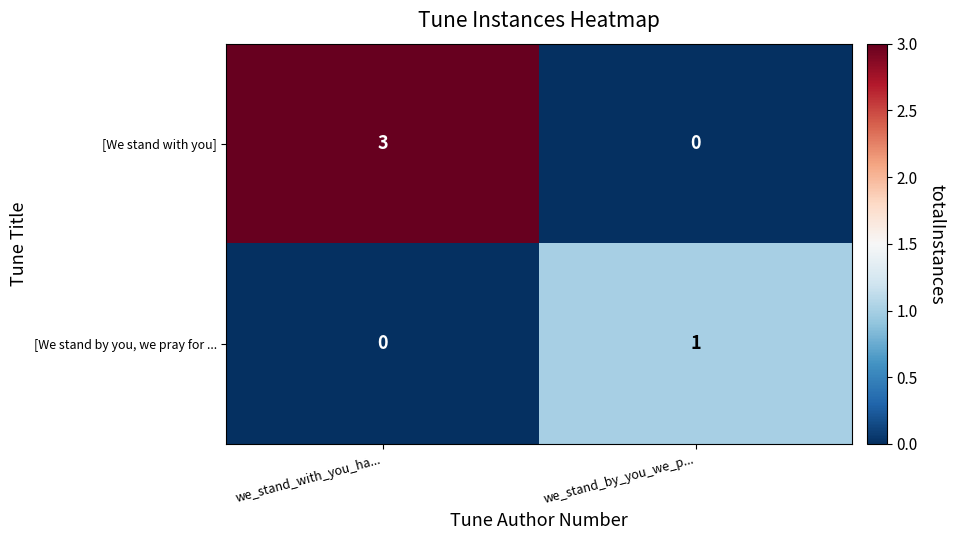

Rank the series by their maximum value, from lowest to highest.

[We stand by you, we pray for ..., [We stand with you]